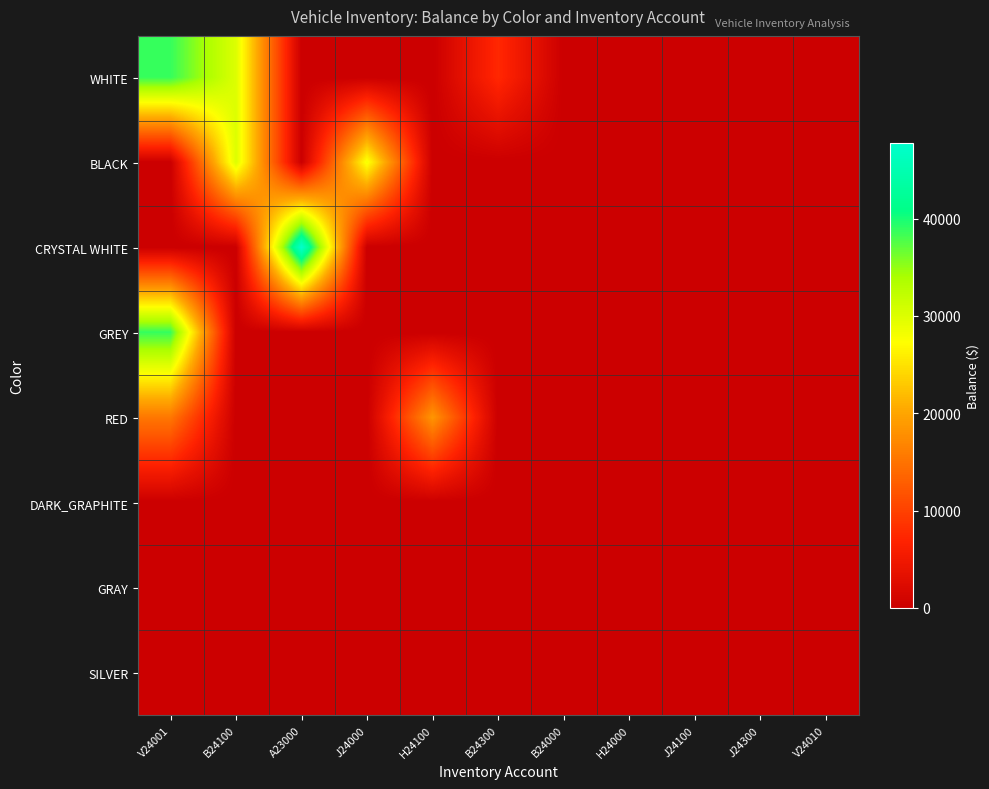

At which category is the sum across all series the highest?

V24001